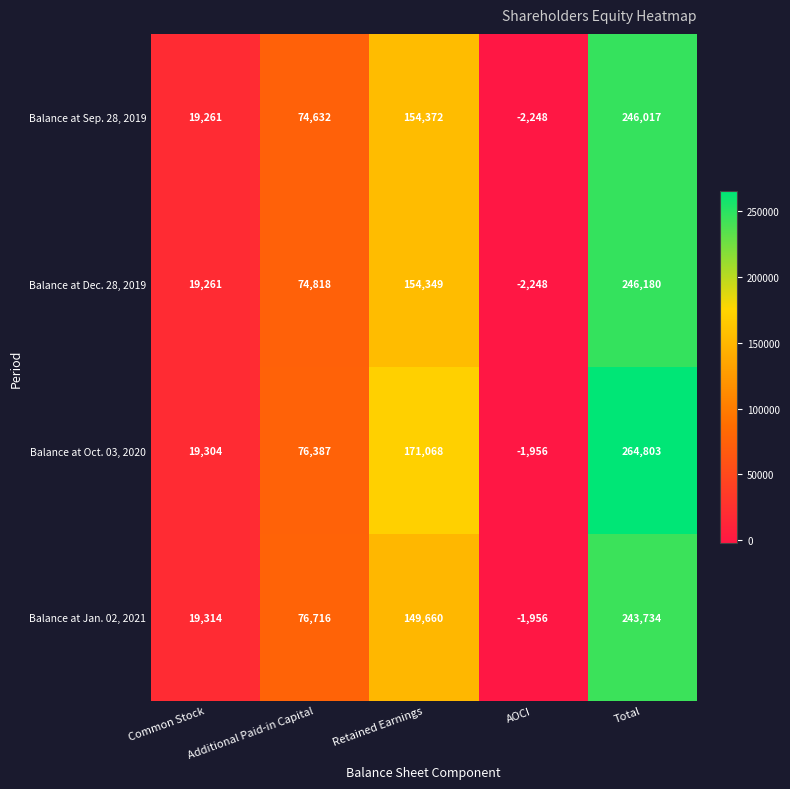

The value of Balance at Dec. 28, 2019 at Common Stock is 30594. True or false?

False